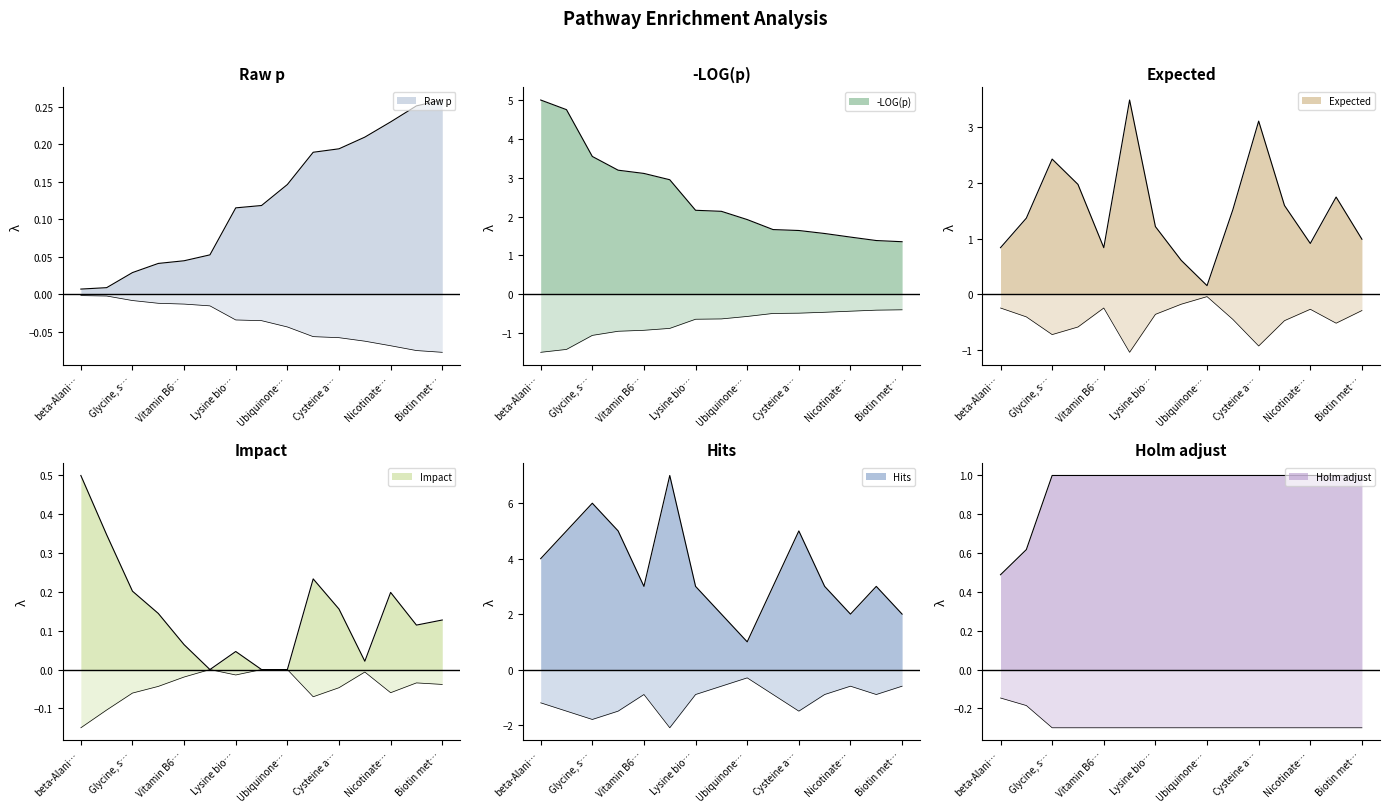

True or false: Impact and Hits cross at least once.

False